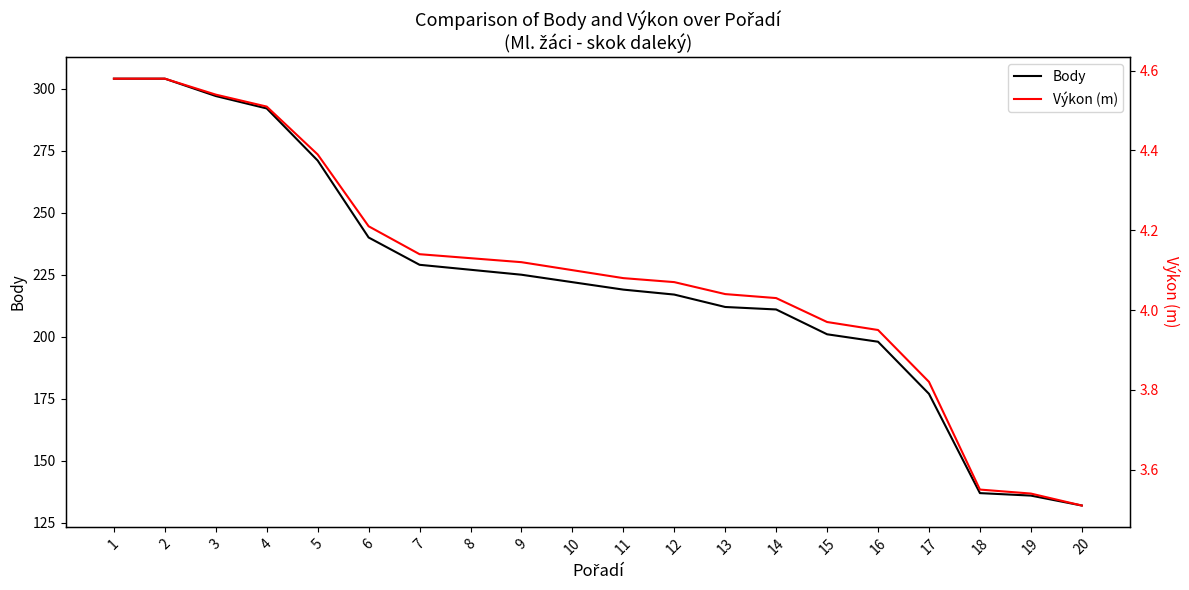

What is the value of the Výkon (m) point at the 15th from the left?

4.0